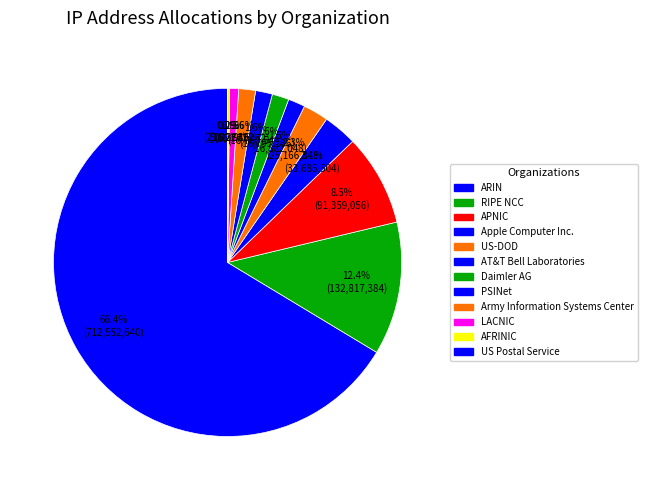

What is the ratio of the value at Apple Computer Inc. to the value at APNIC?

0.4